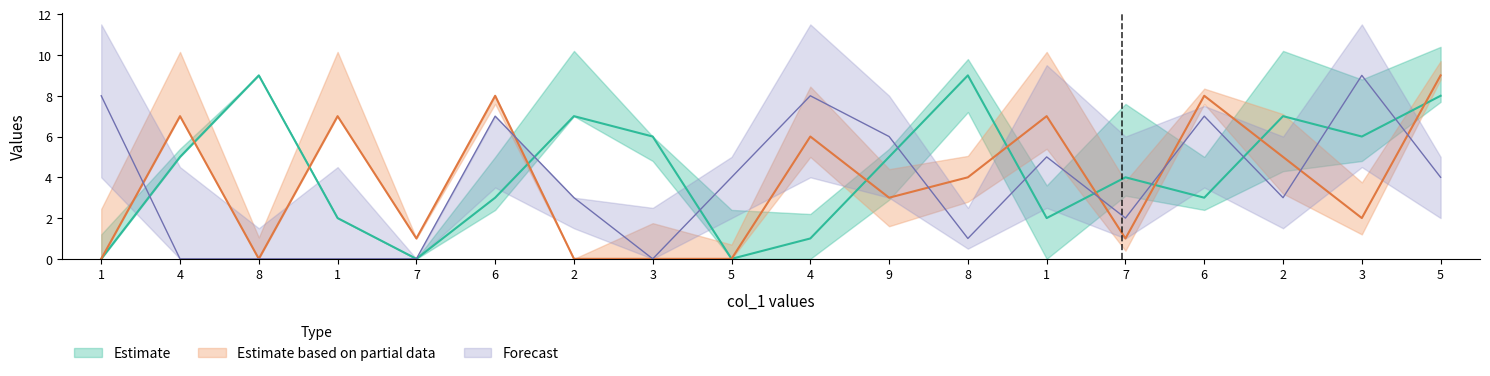

Where do col_5 and col_4 first cross each other?

4 and 8